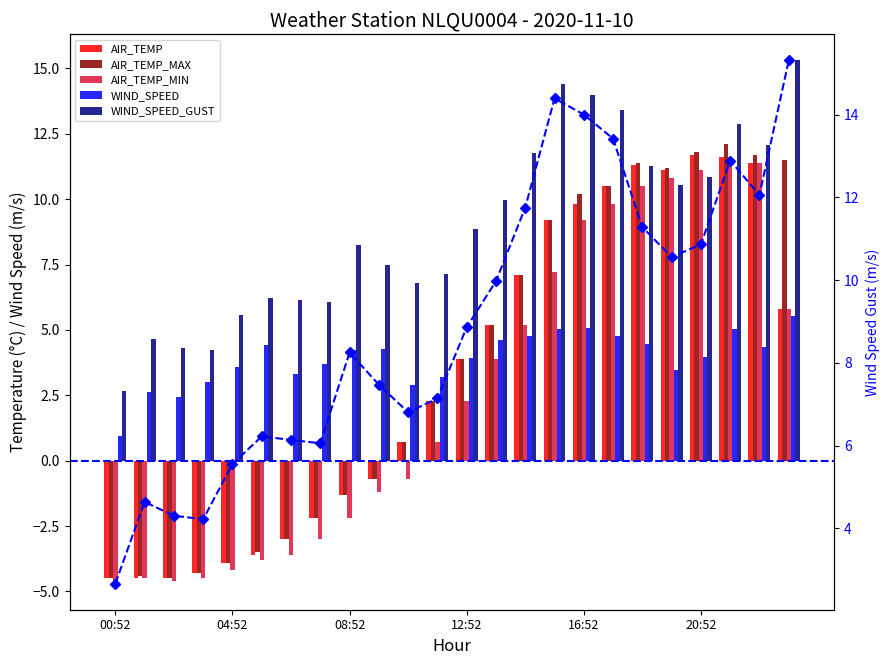

What is the smallest value displayed?

-4.7